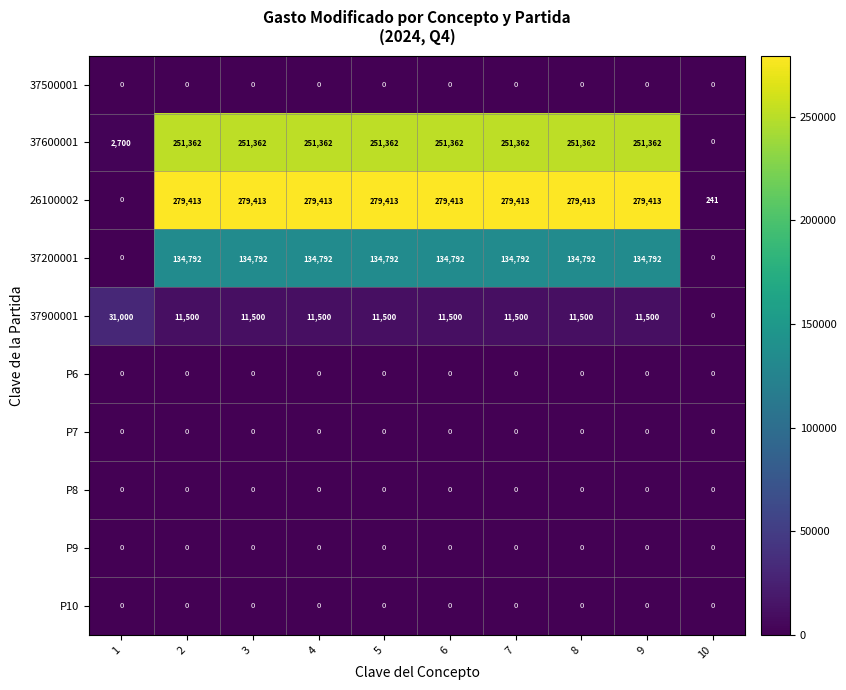

Which series has the largest total across all categories?

26100002